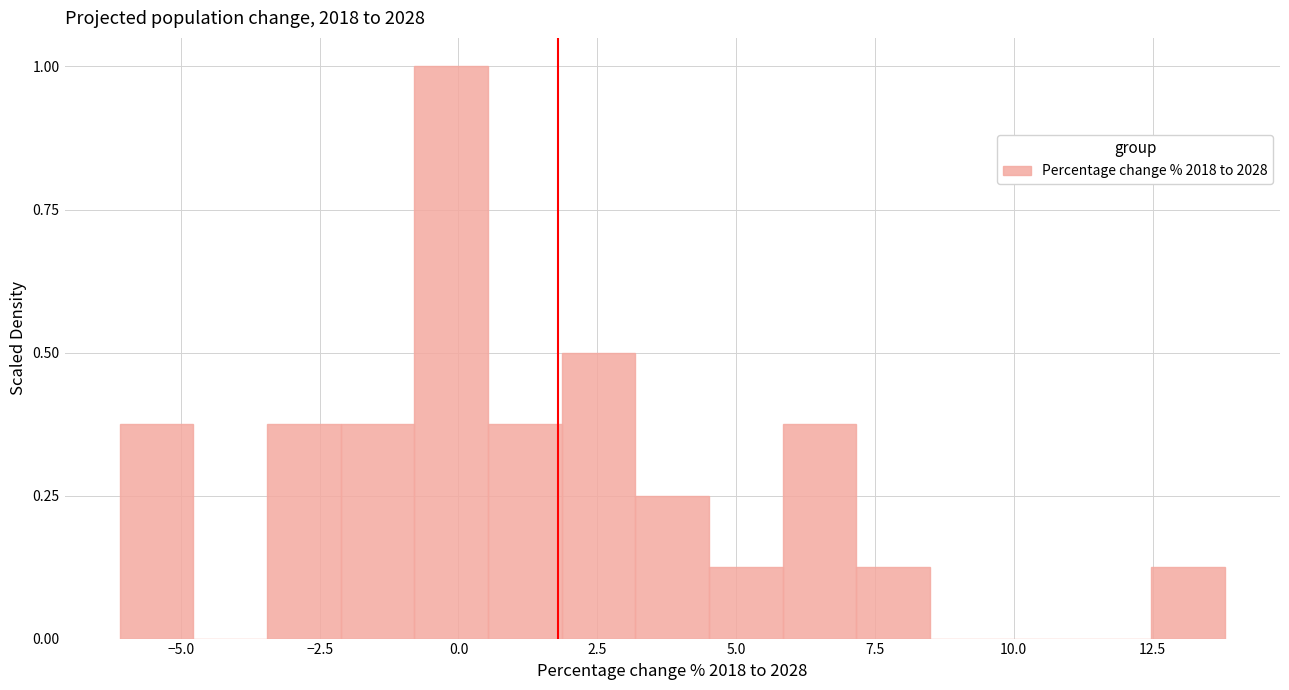

Around what value on the x-axis is the tallest bar? Give the approximate position of its centre, as read against the axis.

0.0